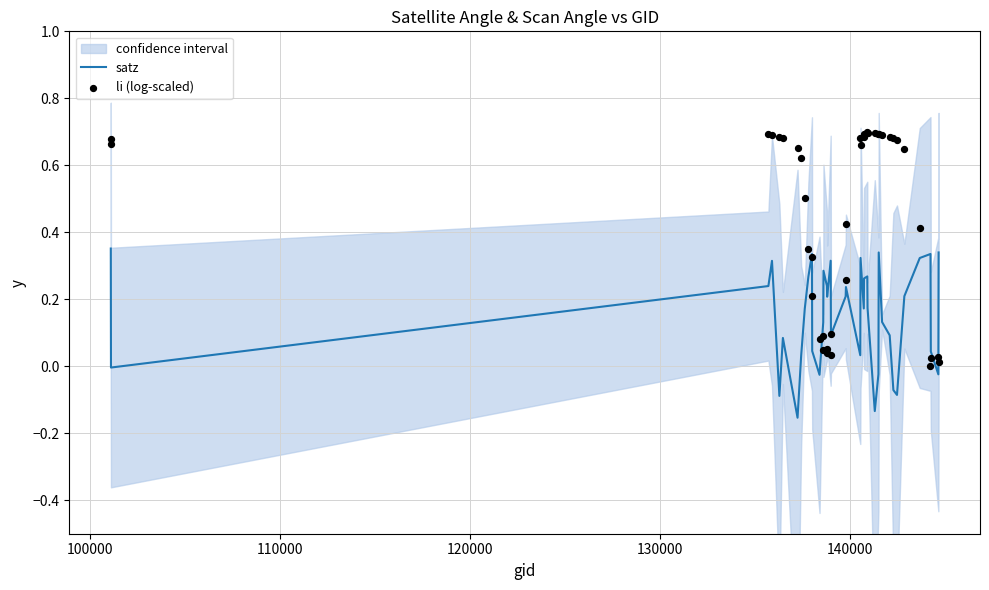

Which series has the widest spread of Y values?

li (log-scaled)